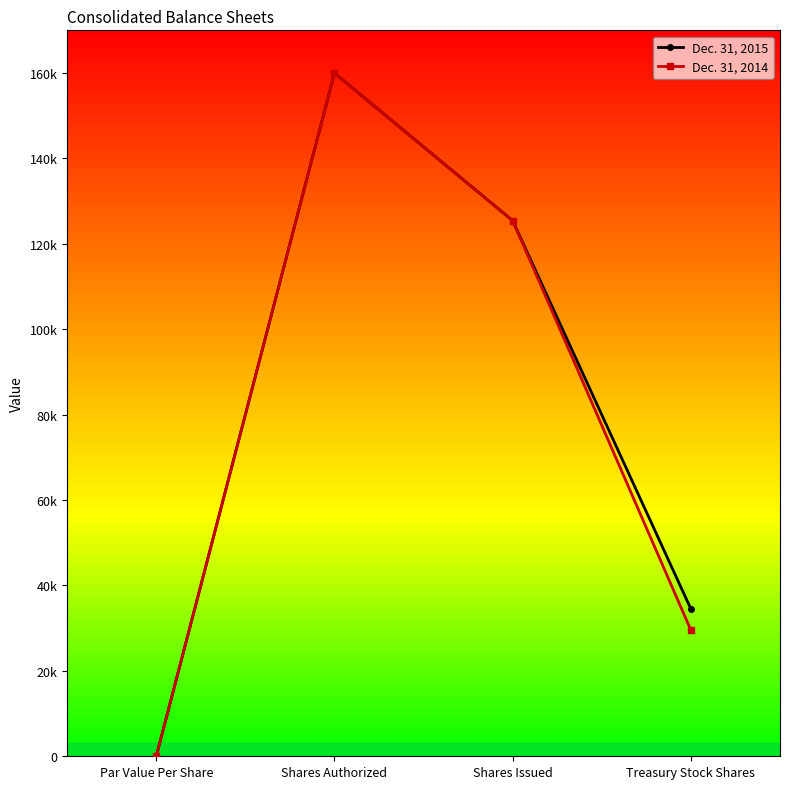

Does the chart have visible grid lines?

No